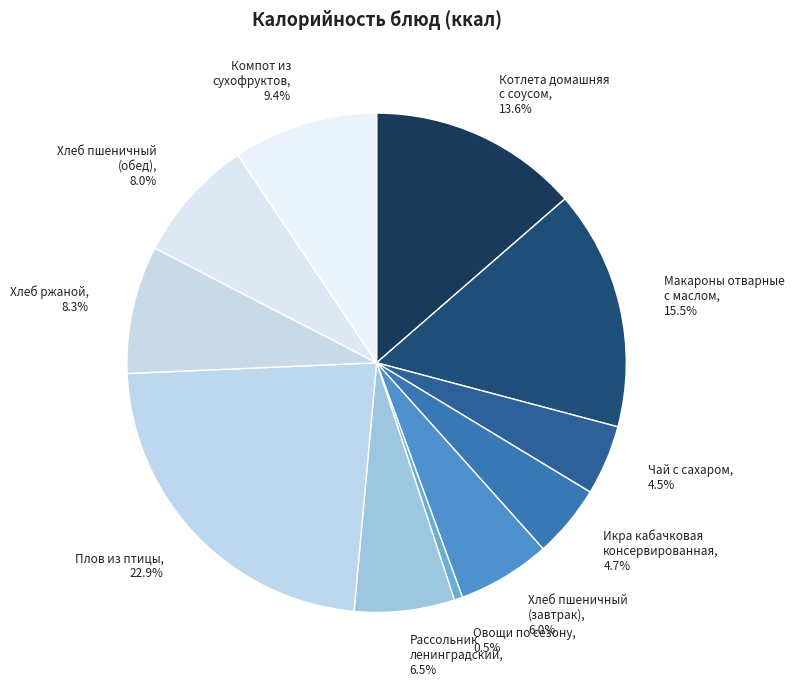

Which slice is the largest?

Плов из птицы